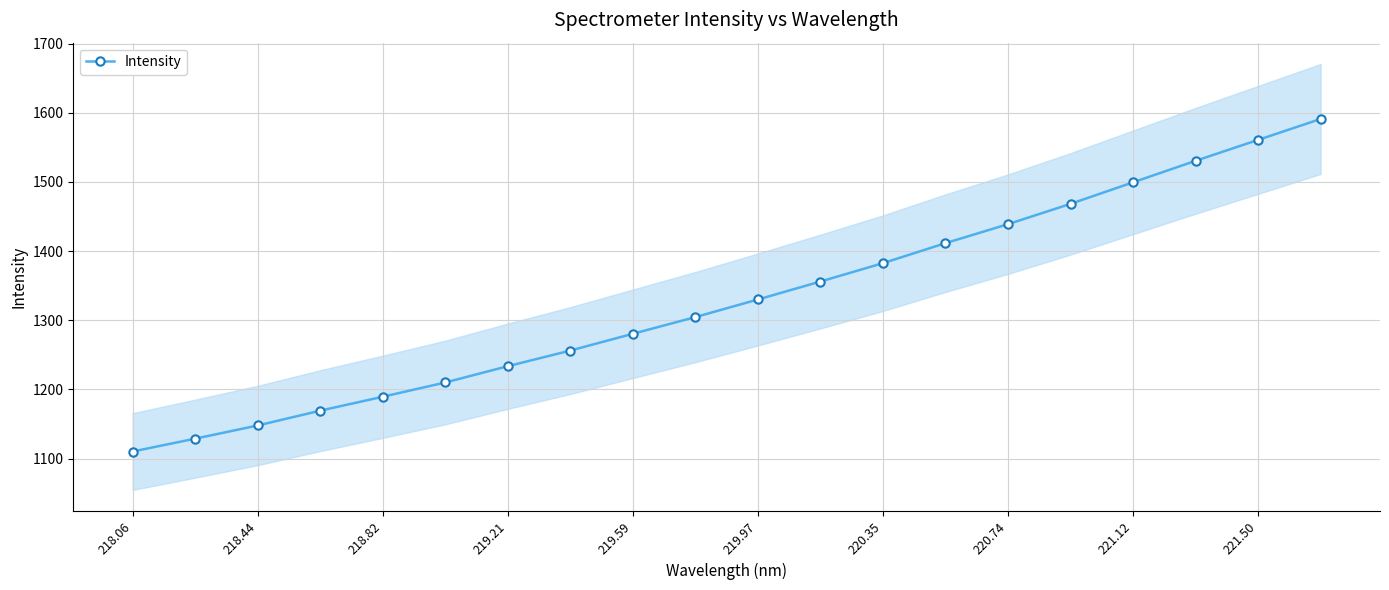

How many lines are shown in the chart?

1